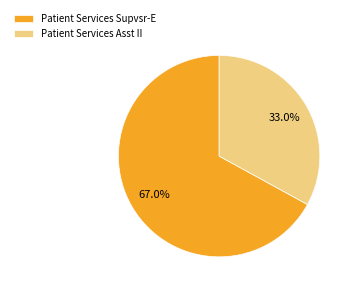

How many slices are in this pie chart?

2